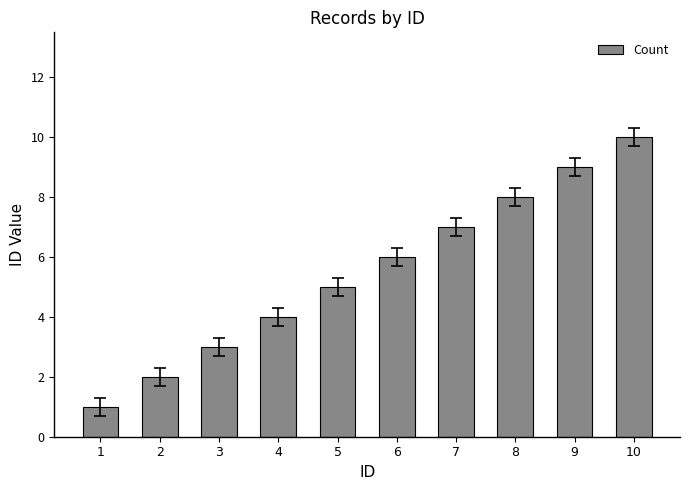

Reading left to right, transcribe all the data shown in this chart.

1=1	2=2	3=3	4=4	5=5	6=6	7=7	8=8	9=9	10=10